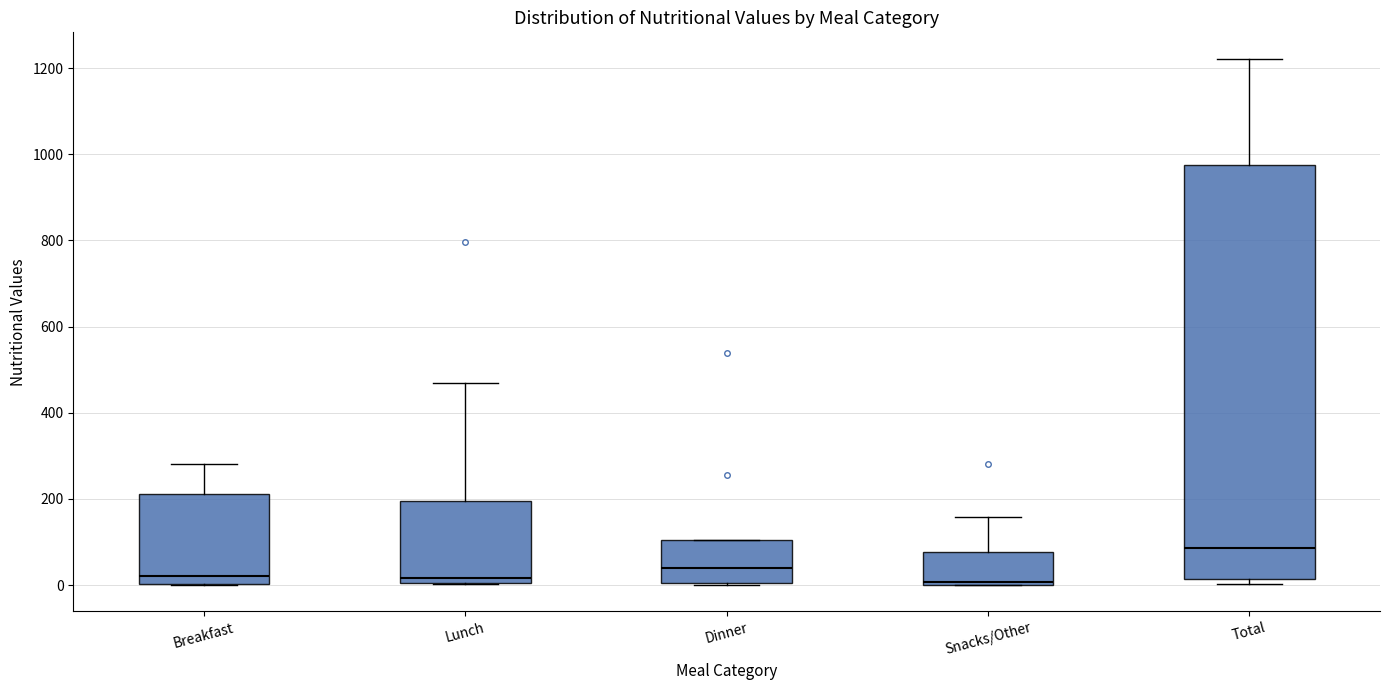

Which box has the highest median line?

Total